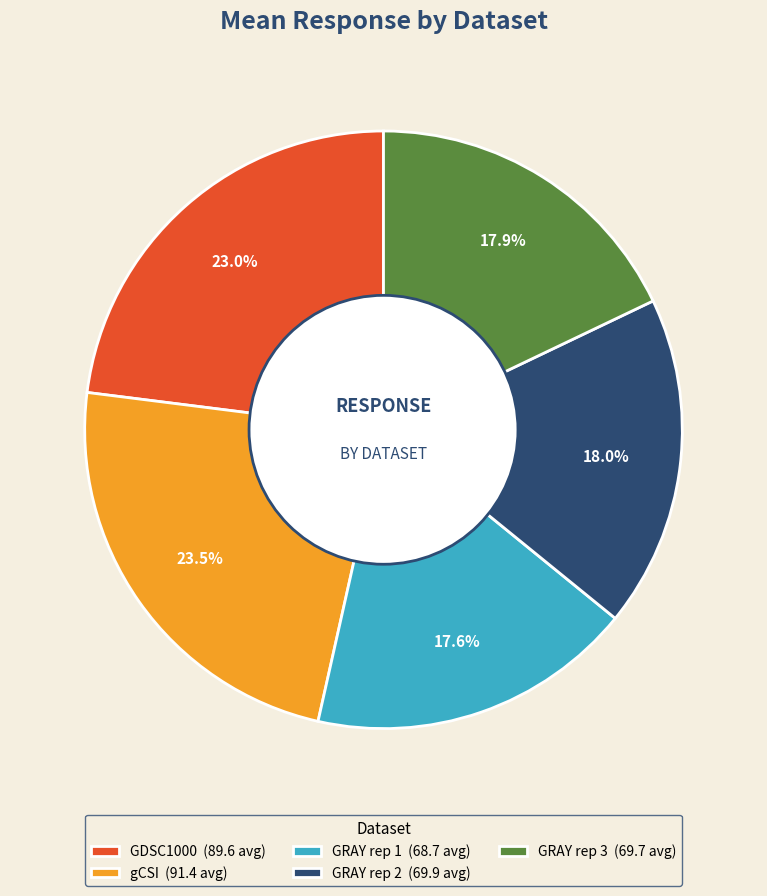

Combined, what portion of the pie is gCSI (91.4 avg) and GRAY rep 1 (68.7 avg)?

41.1%